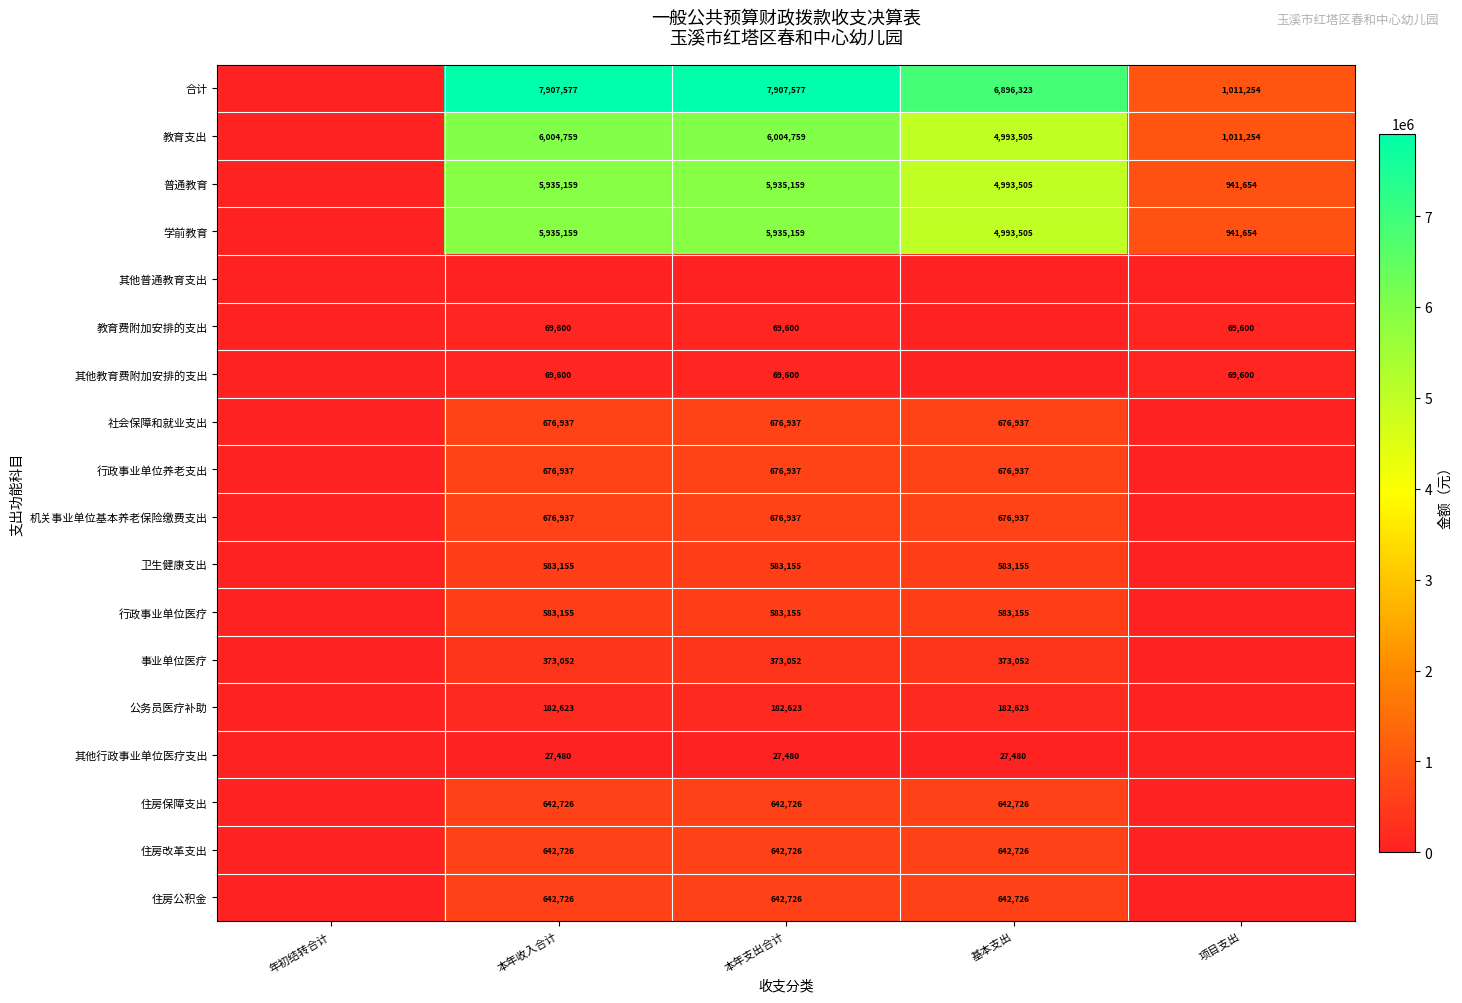

The value of 行政事业单位医疗 at 基本支出 is 583155. True or false?

True